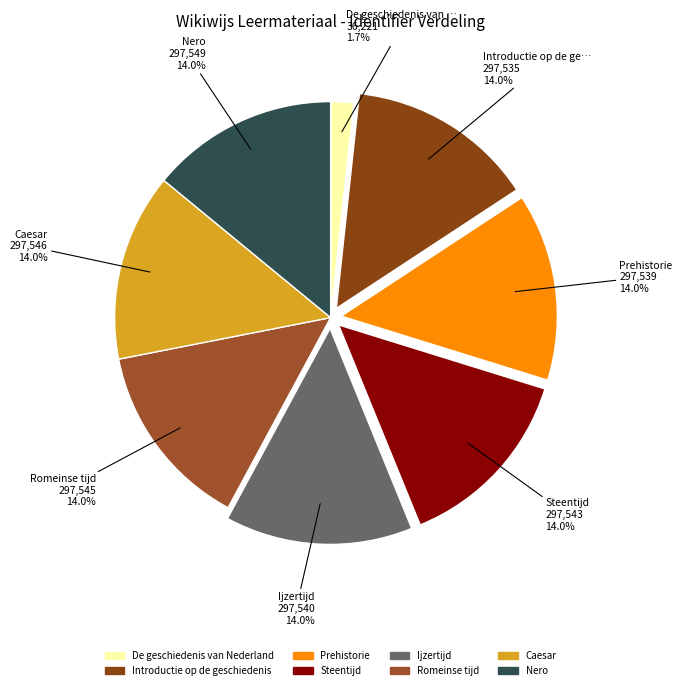

Which category has the smallest portion of the pie?

De geschiedenis van Nederland